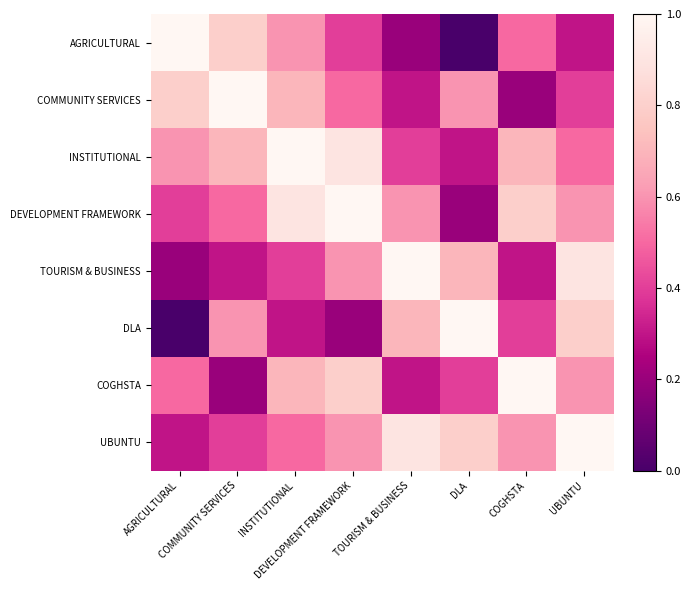

At AGRICULTURAL, list the series in order from smallest to largest.

DLA, TOURISM & BUSINESS, UBUNTU, DEVELOPMENT FRAMEWORK, COGHSTA, INSTITUTIONAL, COMMUNITY SERVICES, AGRICULTURAL